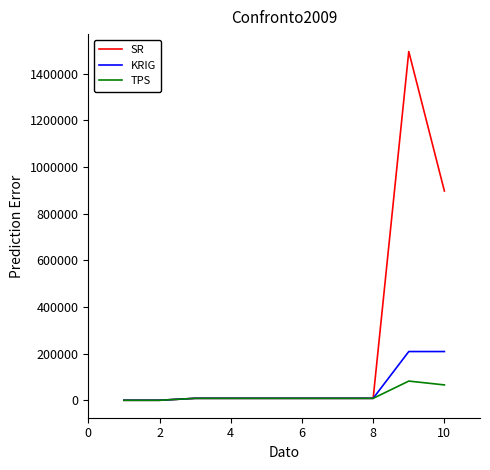

Does the chart have visible grid lines?

No